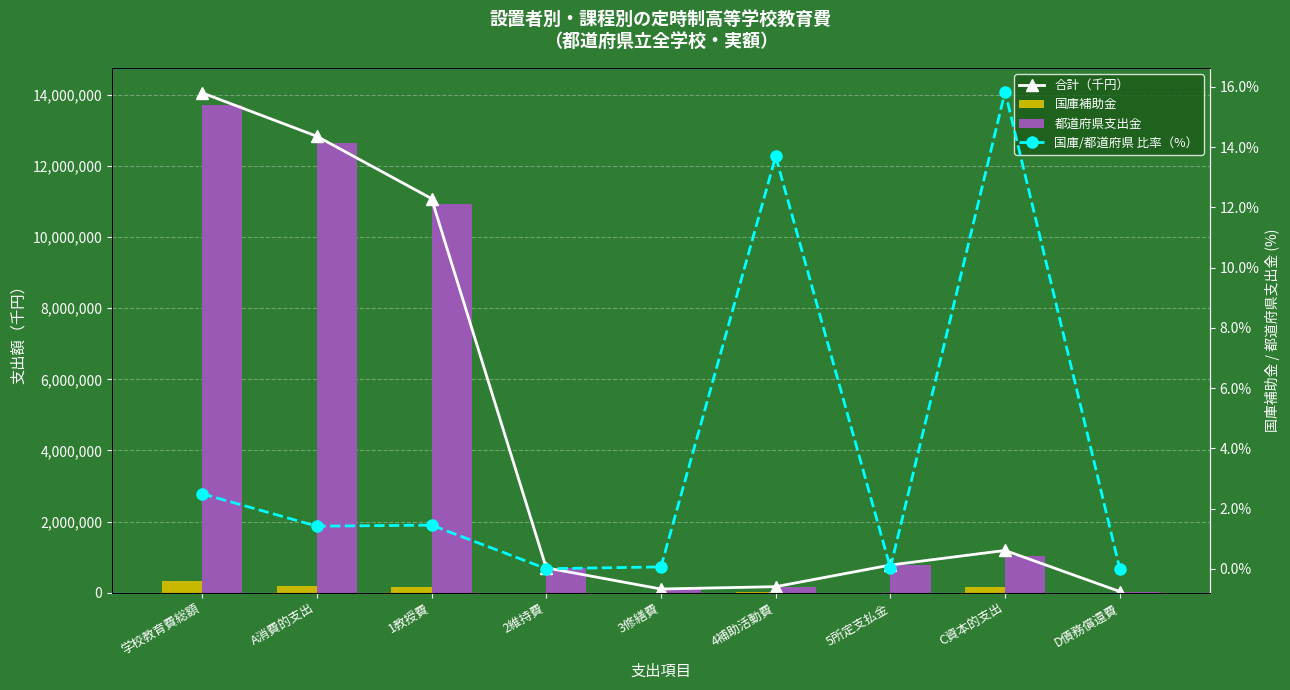

What is the maximum value for 国庫/都道府県 比率（%）?

15.8